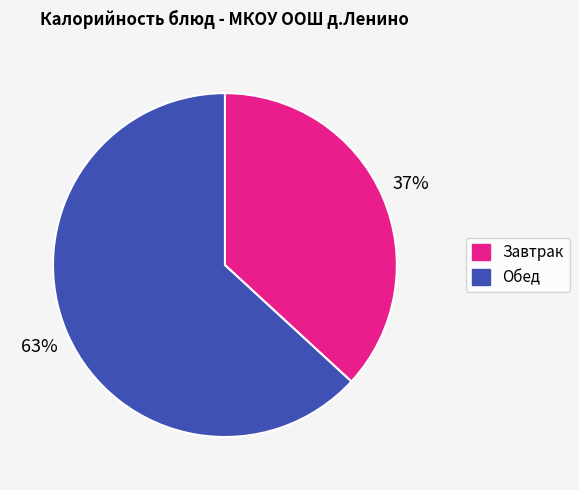

Combined, do Обед and Завтрак account for over 50%?

Yes